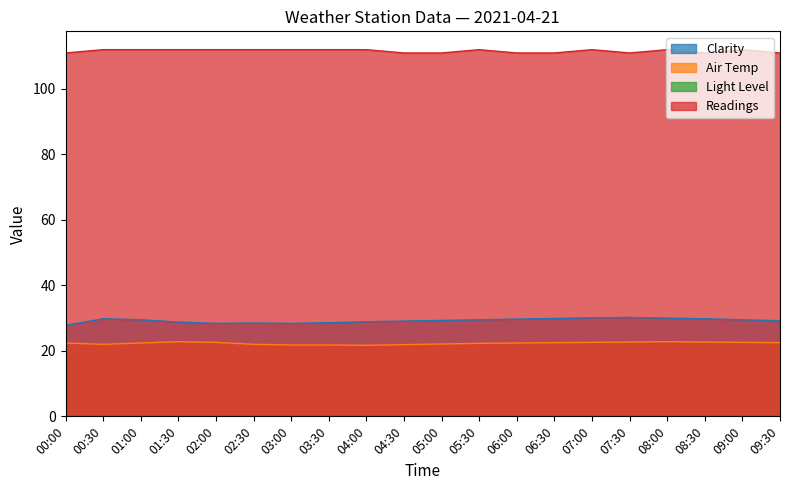

The value of Clarity at 06:30 is 39.5. True or false?

False